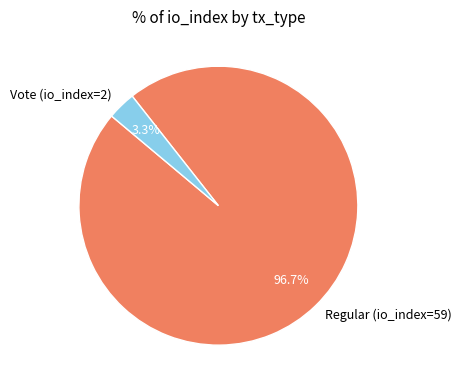

Combined, do Vote (io_index=2) and Regular (io_index=59) account for over 50%?

Yes